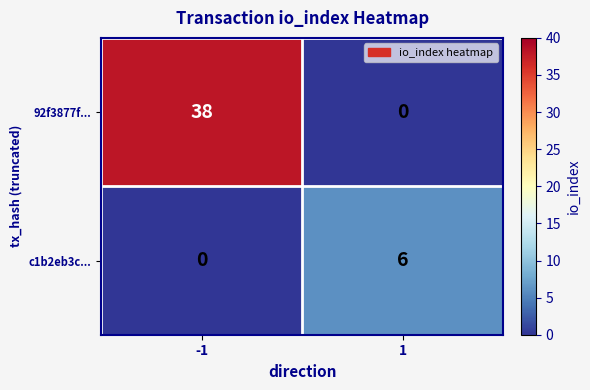

List the series in order of their peak value, highest first.

92f3877f..., c1b2eb3c...